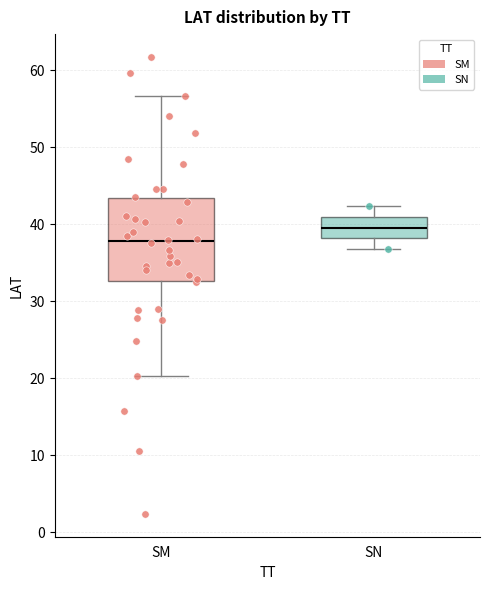

Reading left to right, read every box against the y-axis: the position of its median line, the range the box covers, and the ends of its whiskers. The values are not printed on the chart, so give them approximately, as read against the axis.

SM: median 38, box 33 to 43, whiskers 20 to 57
SN: median 40, box 38 to 41, whiskers 37 to 42